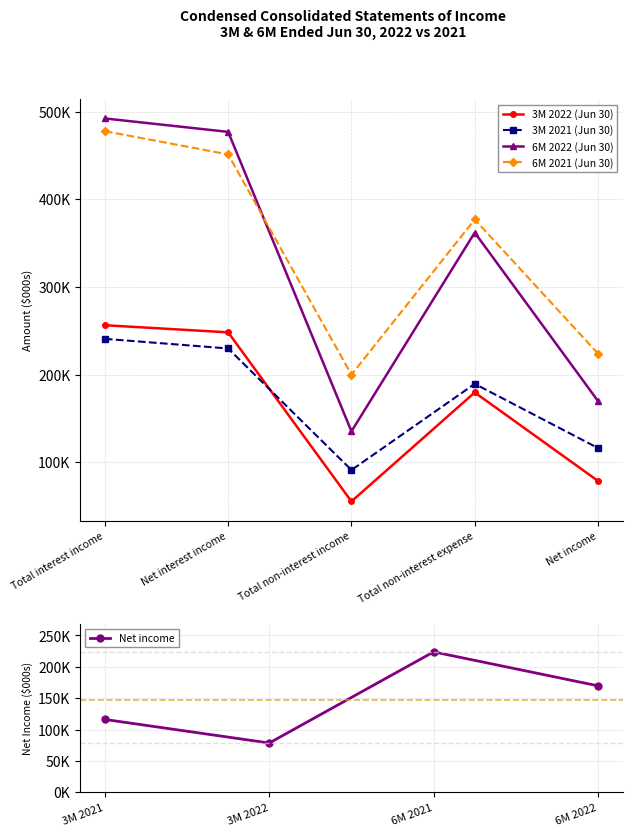

What is the sum of the 6M 2021 (Jun 30) values at Total non-interest expense and Total interest income?

854756